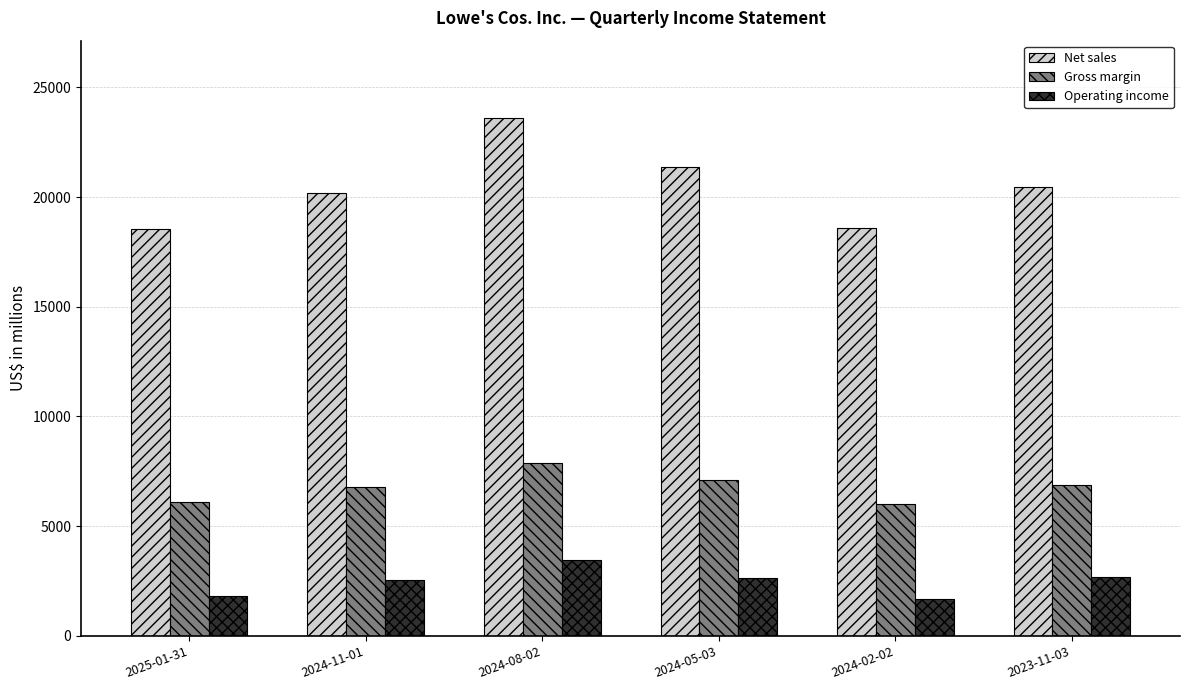

What is the value of the Gross margin bar at the 6th from the left?

6891